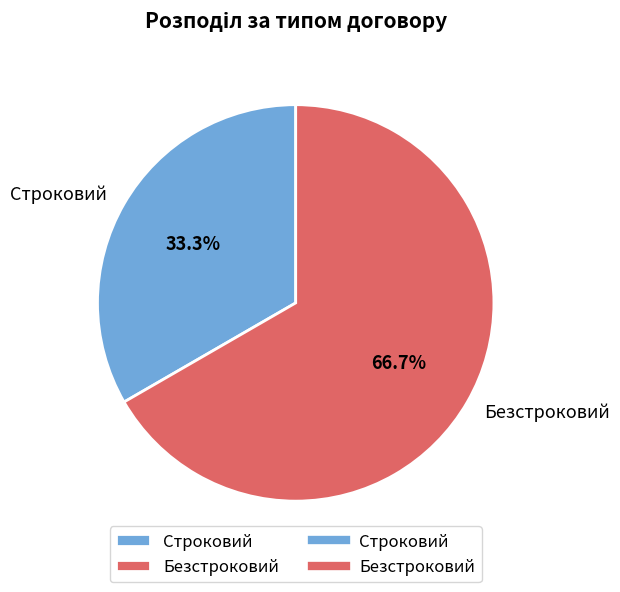

To the nearest percent, what percentage of the pie is Строковий?

33%